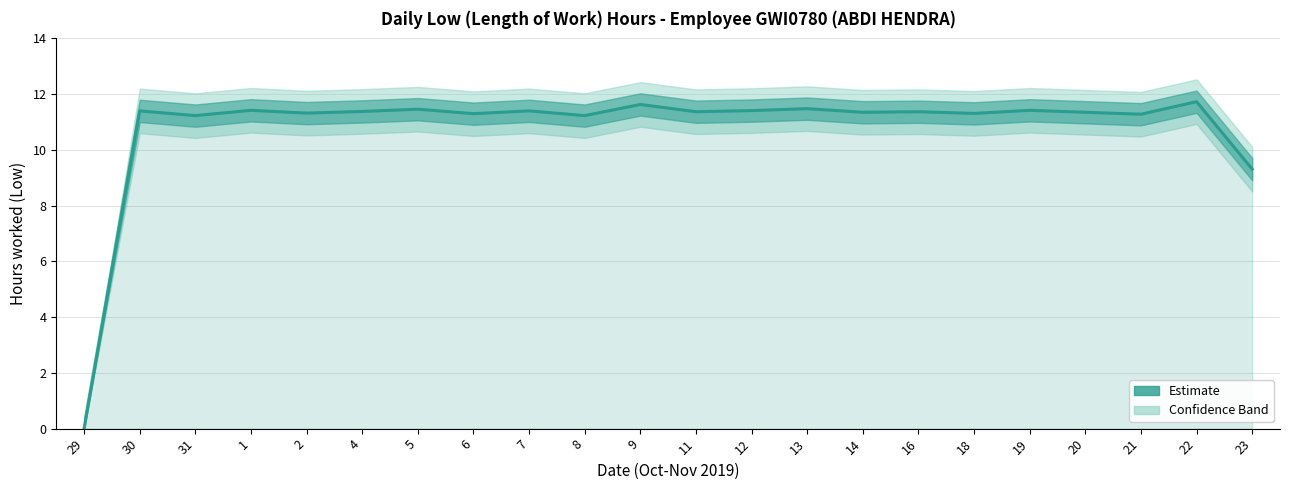

What position from the left is 8?

10